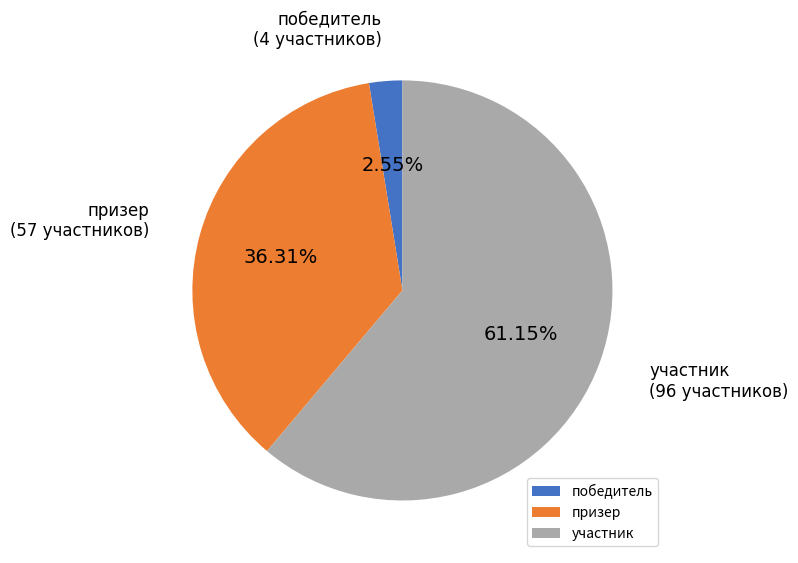

To the nearest percent, what is the difference between the largest and smallest slice percentages?

59%